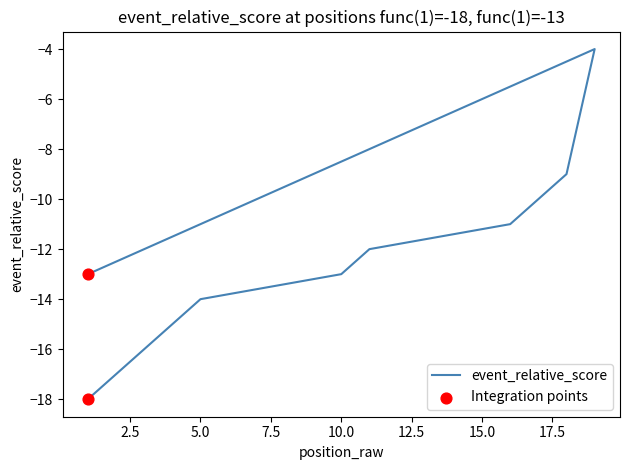

What is the change in value from 3 to 5?

+2